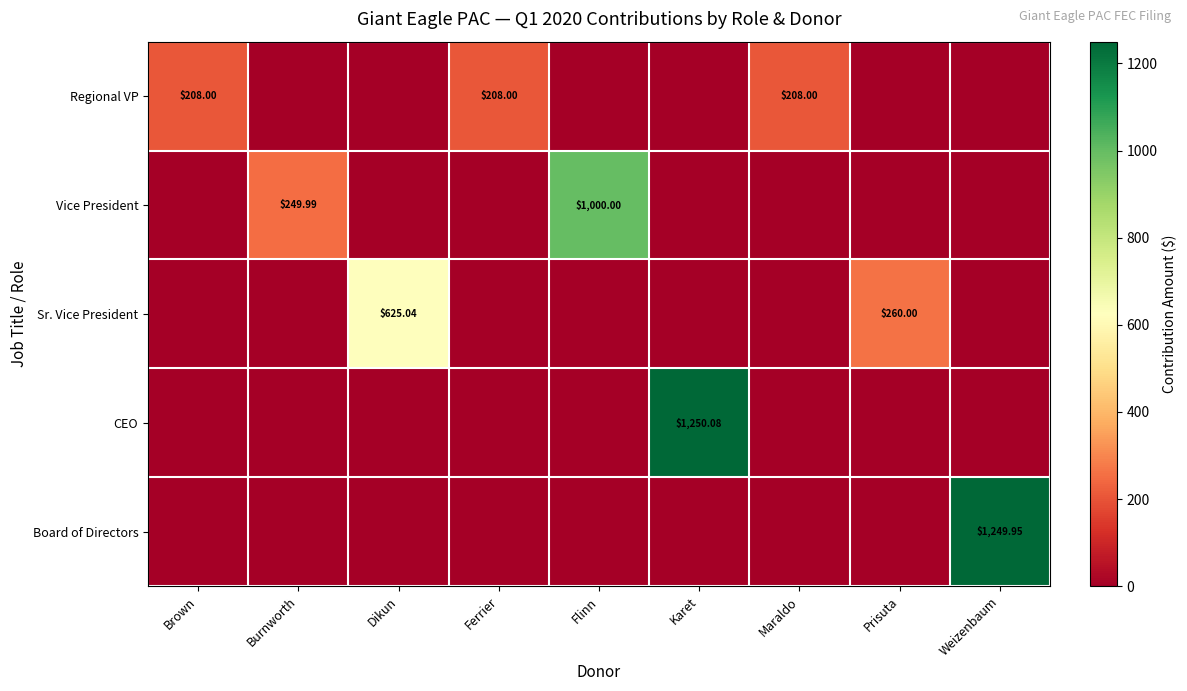

Which has a higher value, Maraldo or Ferrier?

Maraldo